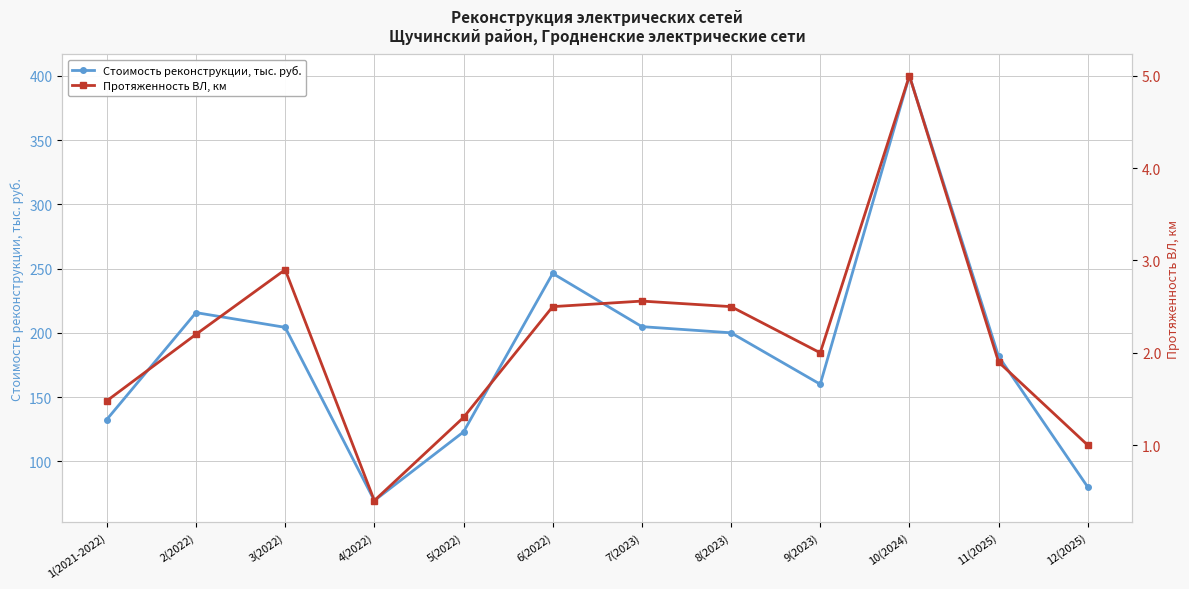

Rank the series by their maximum value, from highest to lowest.

Стоимость реконструкции, тыс. руб., Протяженность ВЛ, км